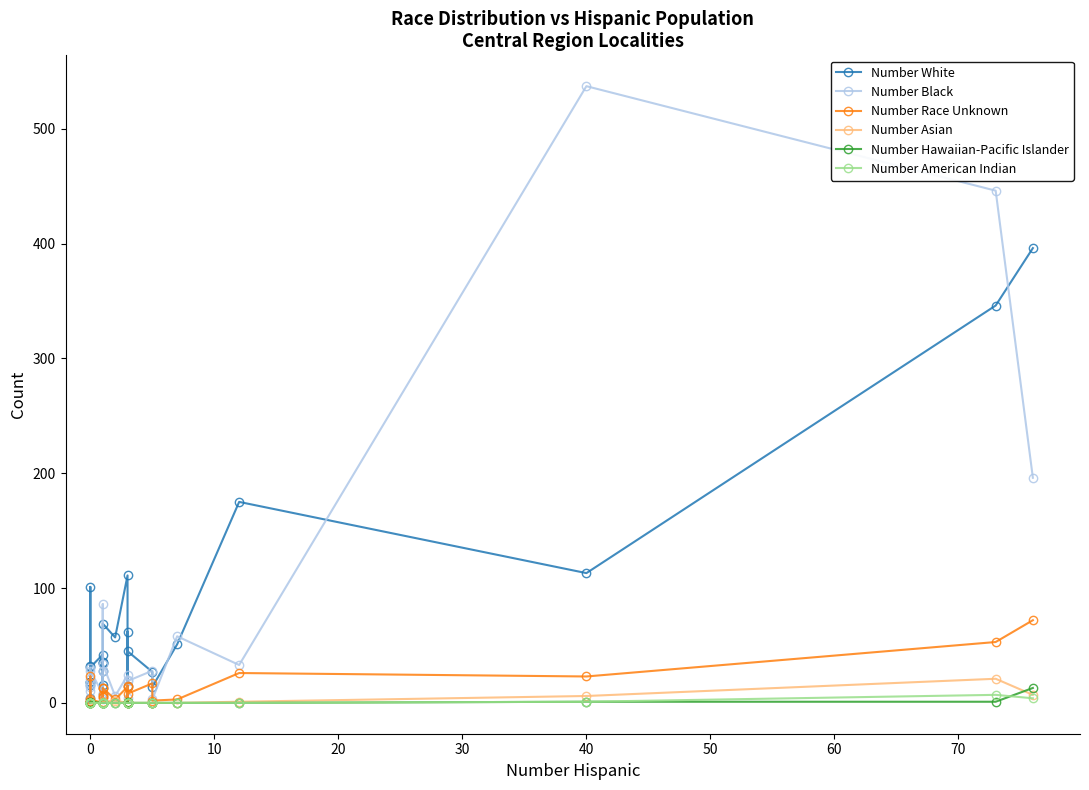

What are all the series names shown in the legend?

Number White, Number Black, Number Race Unknown, Number Asian, Number Hawaiian-Pacific Islander, Number American Indian